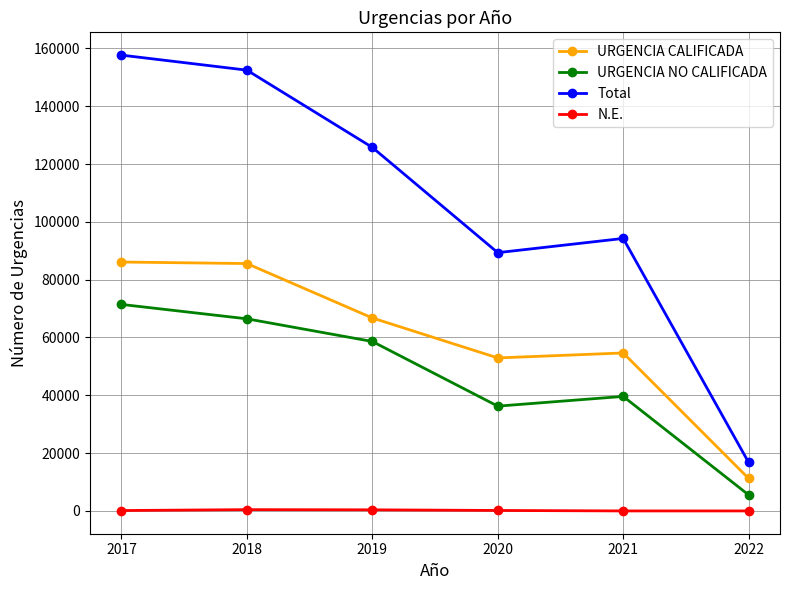

True or false: URGENCIA NO CALIFICADA and Total cross at least once.

False